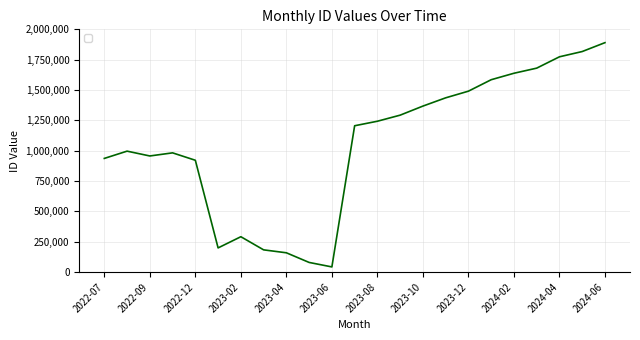

What is the difference between the maximum and minimum values?

1847580